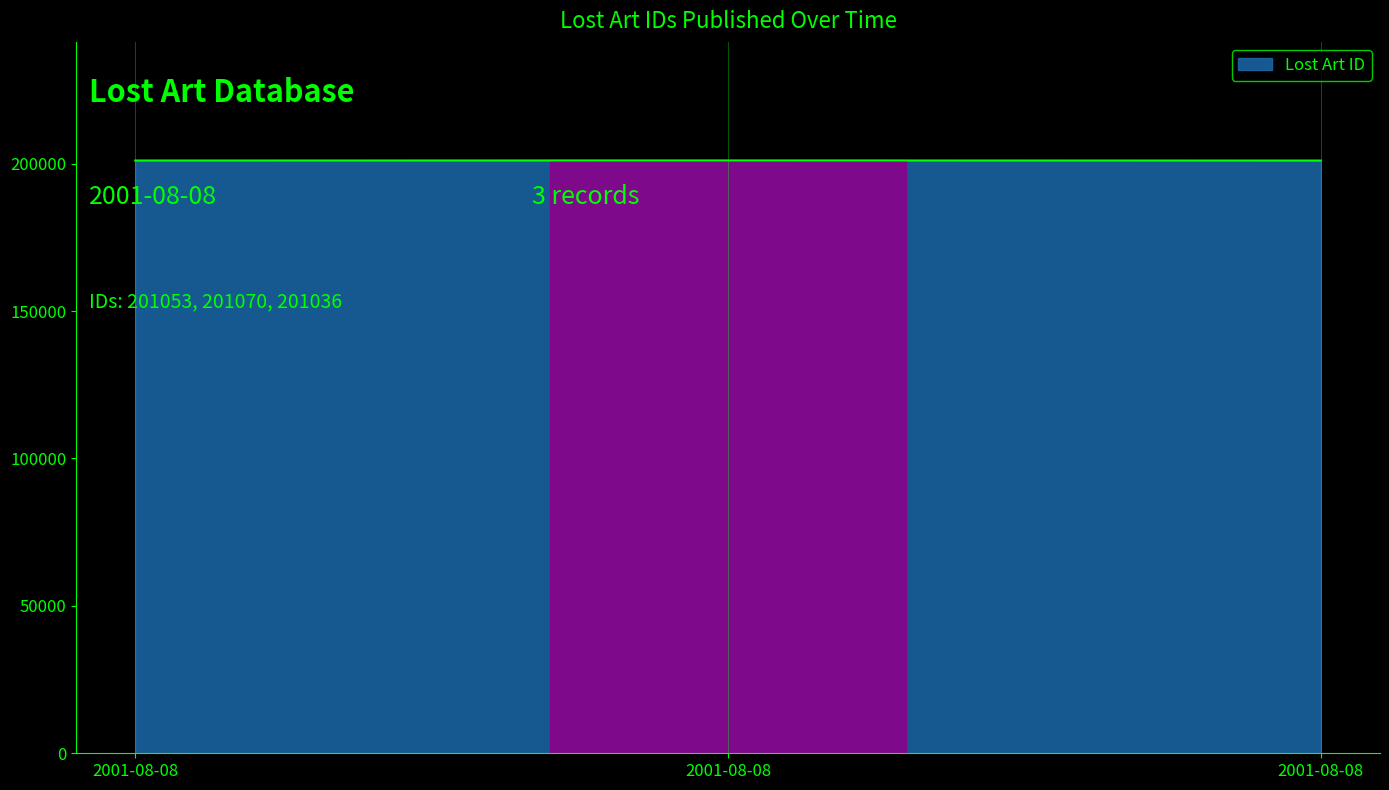

Which label corresponds to the largest value in the chart?

2001-08-08